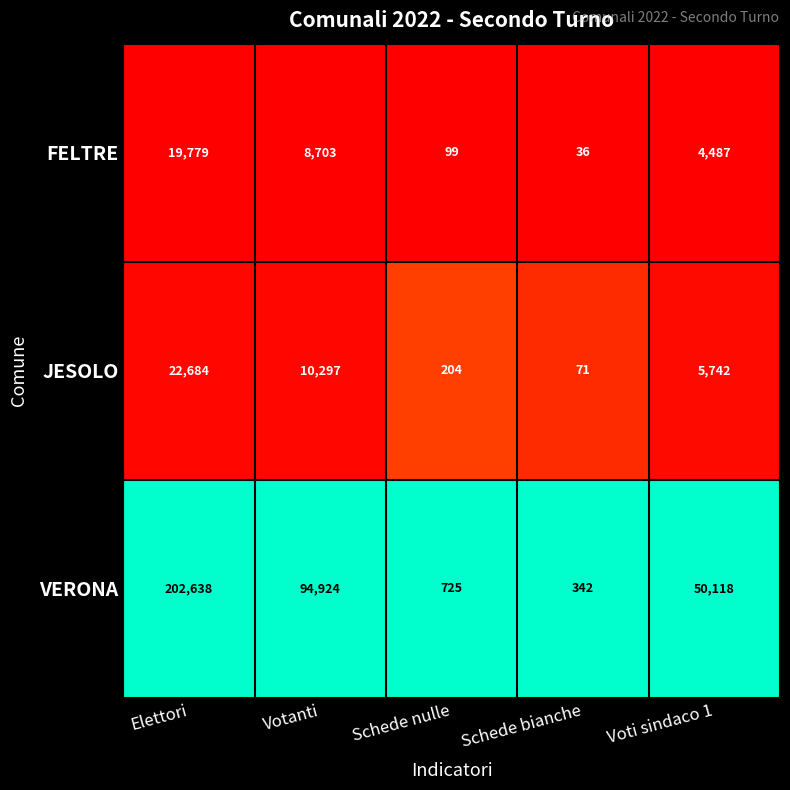

The value of JESOLO at Elettori is 22684. True or false?

True